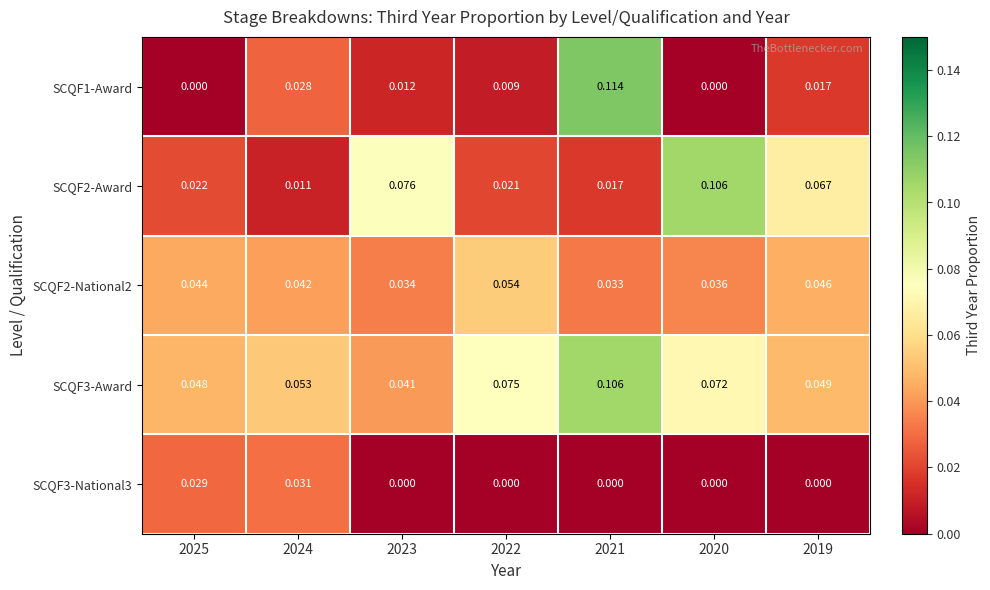

Is the value of SCQF2-National2 at 2025 greater than the value of SCQF3-National3 at 2023?

Yes